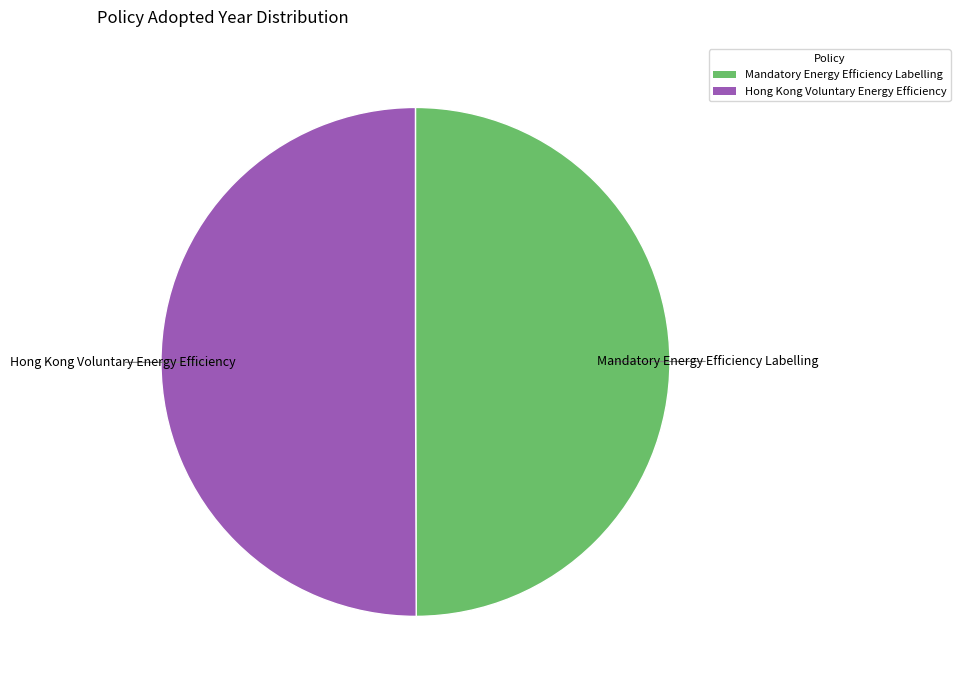

How many segments does this pie chart have?

2